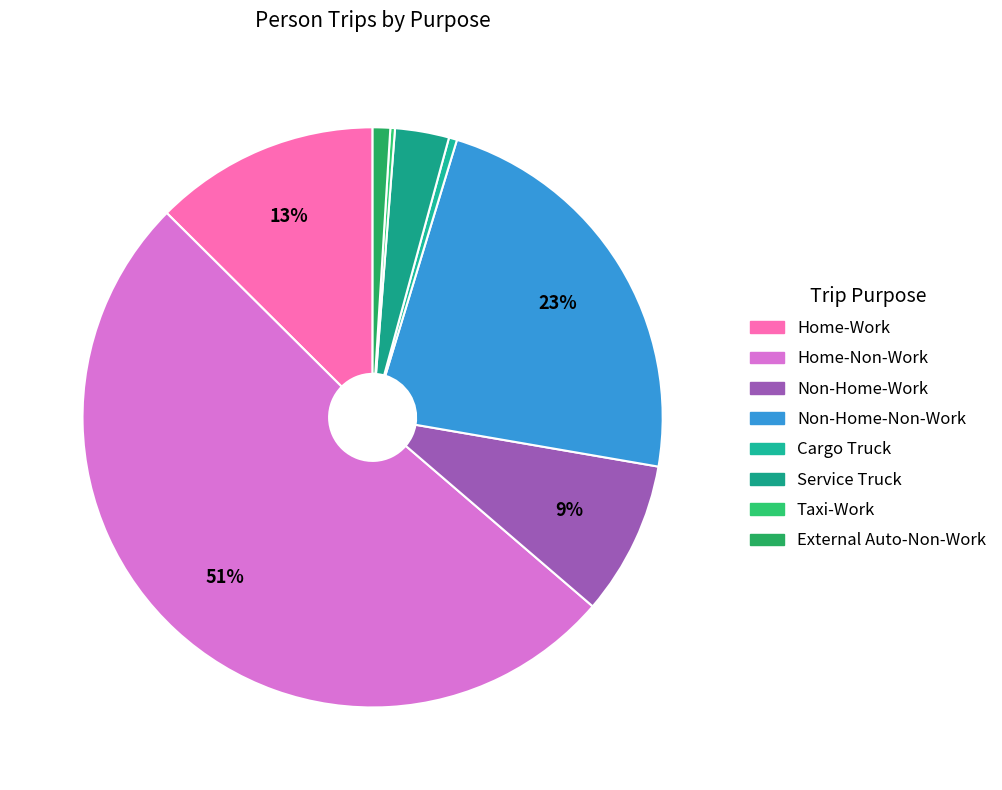

Rank the categories by value from lowest to highest.

Taxi-Work, Cargo Truck, External Auto-Non-Work, Service Truck, Non-Home-Work, Home-Work, Non-Home-Non-Work, Home-Non-Work